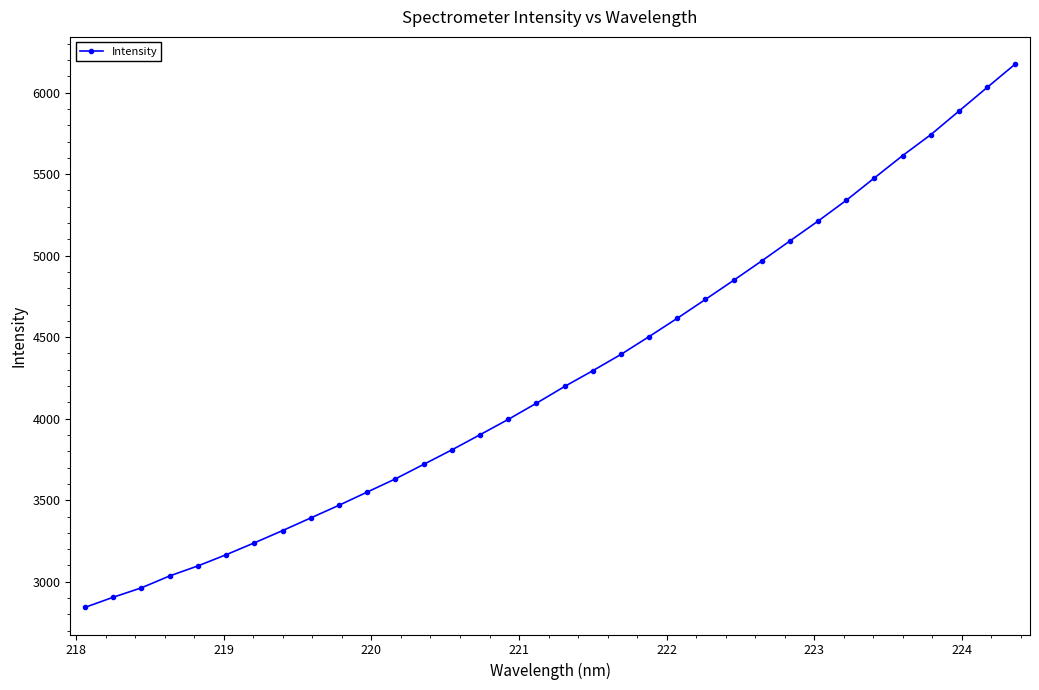

Does the chart have visible grid lines?

No